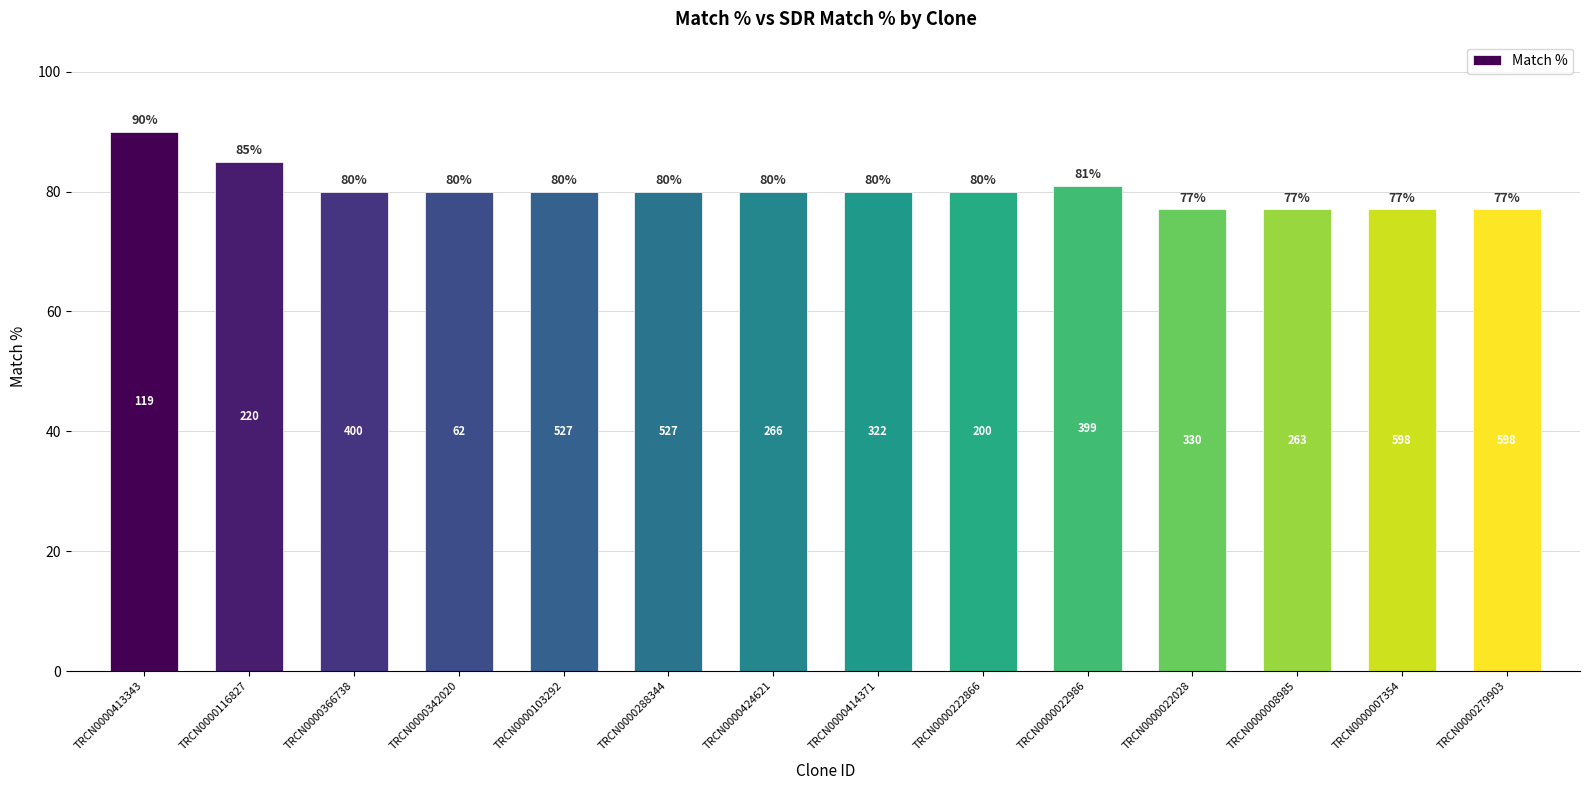

What is the minimum value shown in the chart?

77